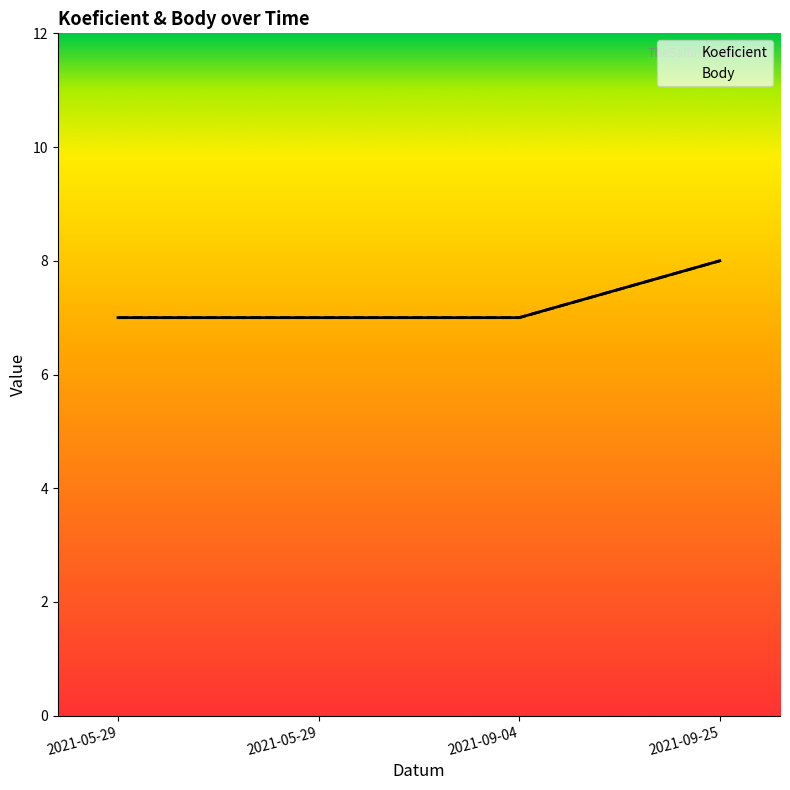

At which label does Koeficient reach its minimum?

2021-05-29